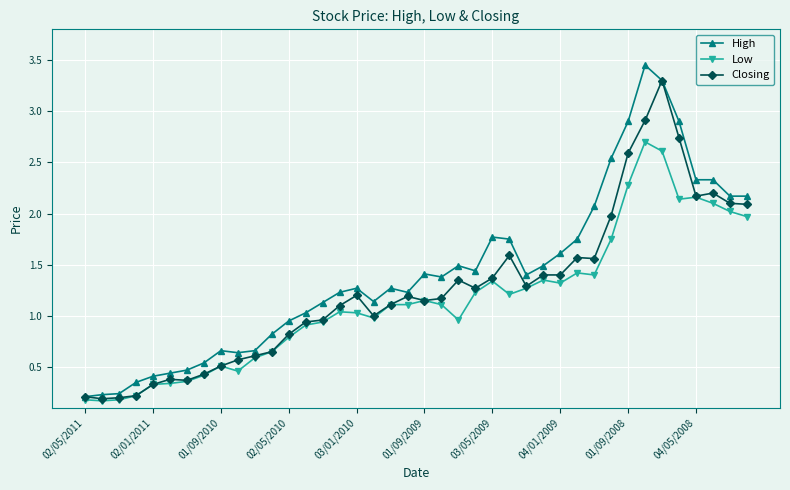

Which series has the largest total across all categories?

High